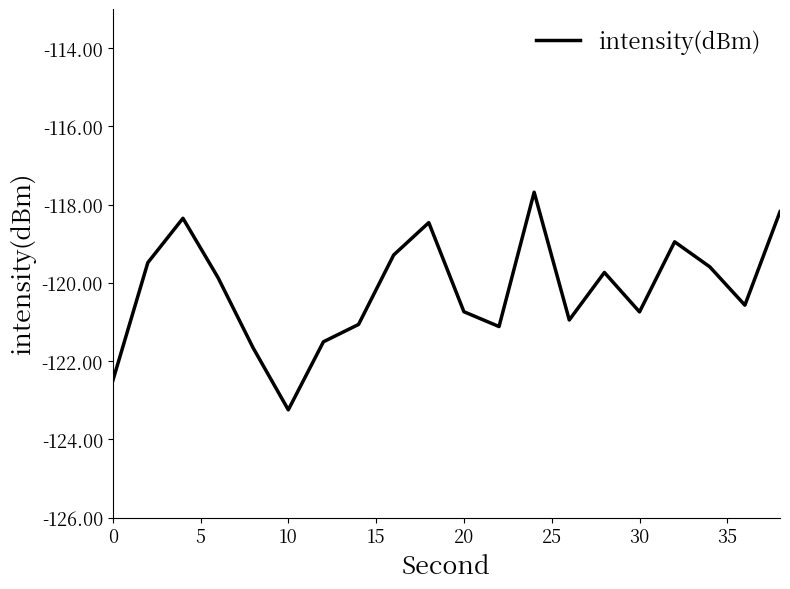

What is the minimum value shown in the chart?

-123.2